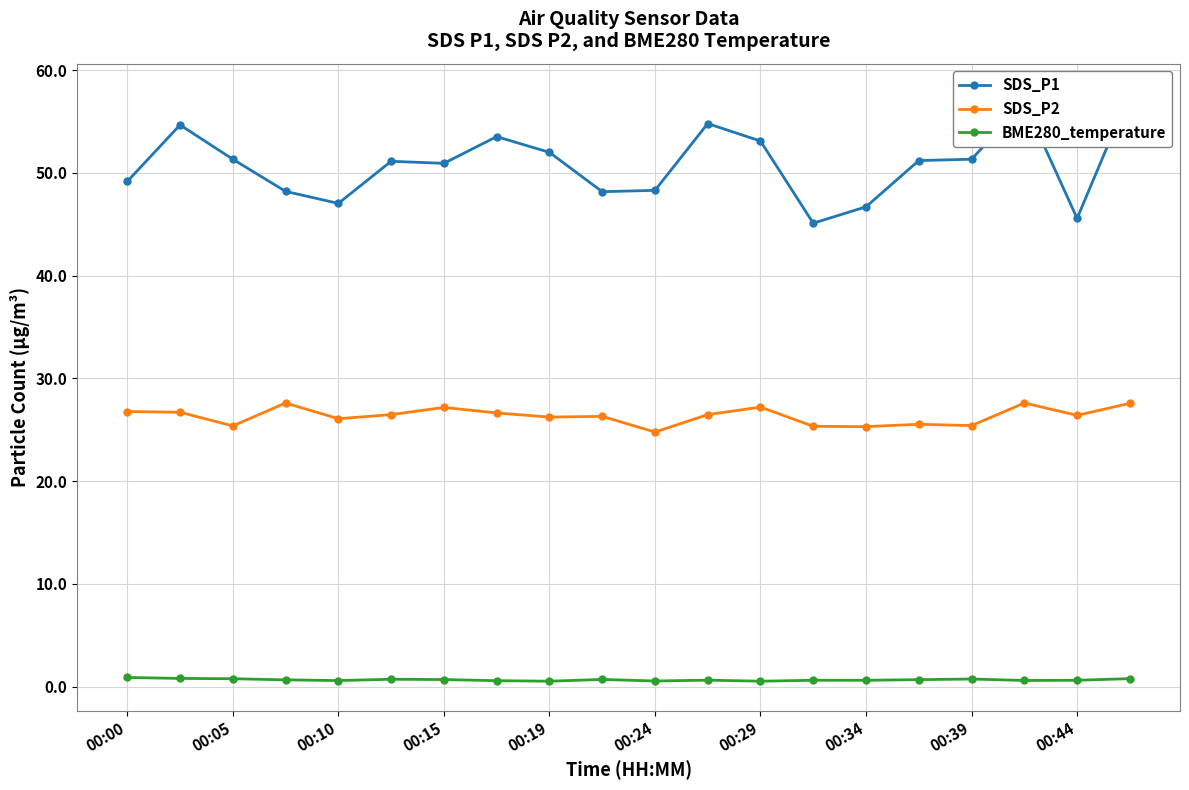

How many interior local peaks does the SDS_P2 series have?

6